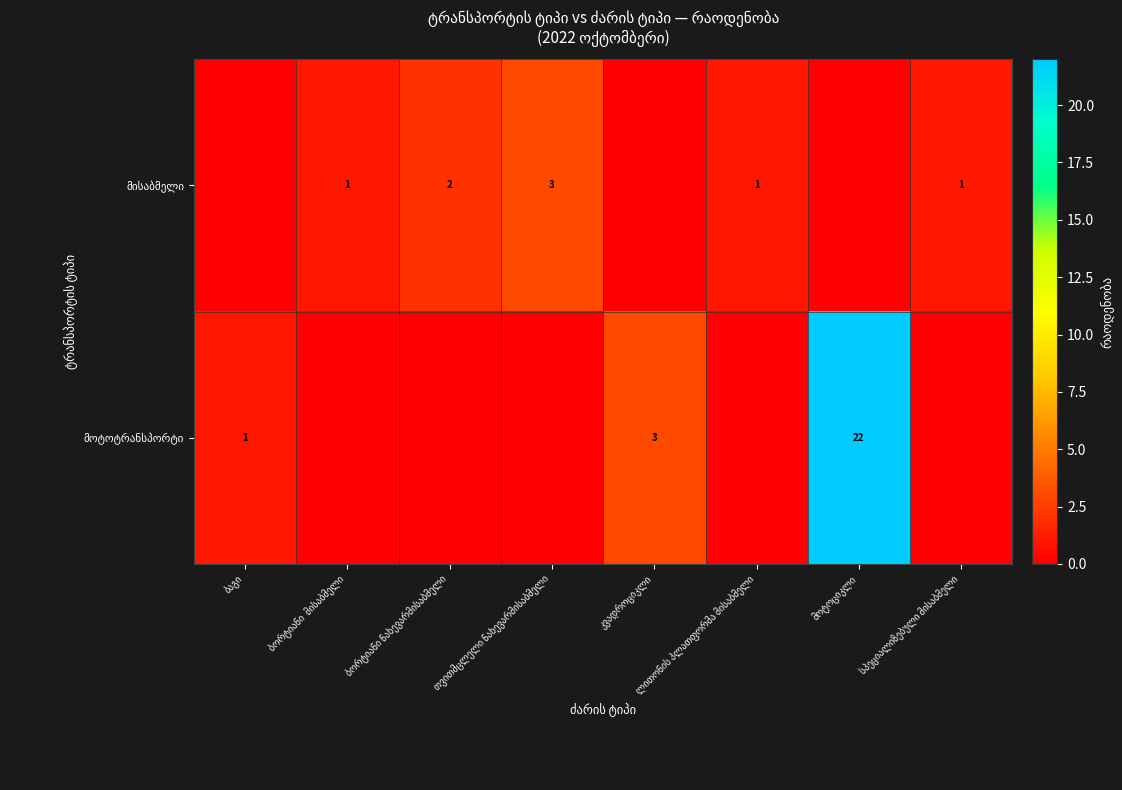

The მოტოტრანსპორტი series shows 0 at ბორტიანი მისაბმელი. True or false?

True